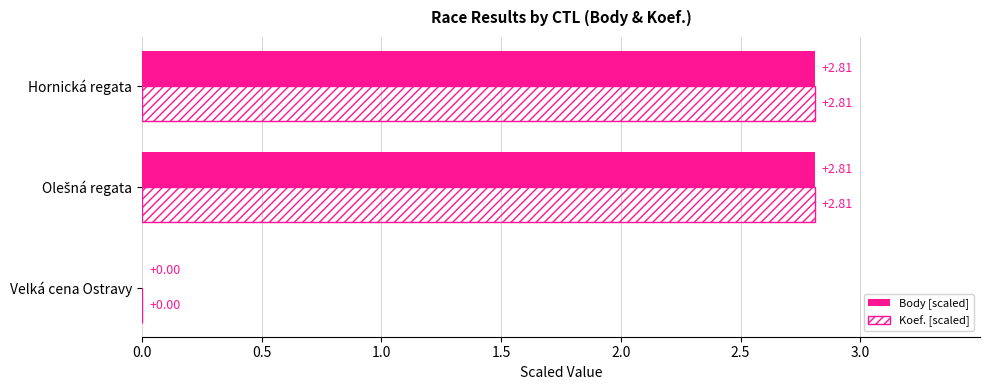

How many categories are shown in the chart?

3